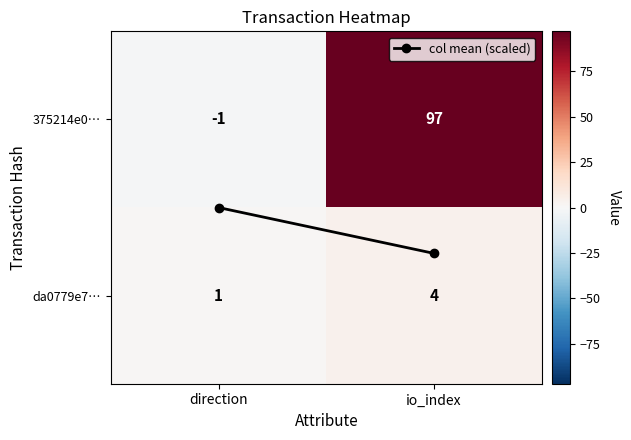

Rank the series at direction from lowest to highest value.

375214e0…, da0779e7…